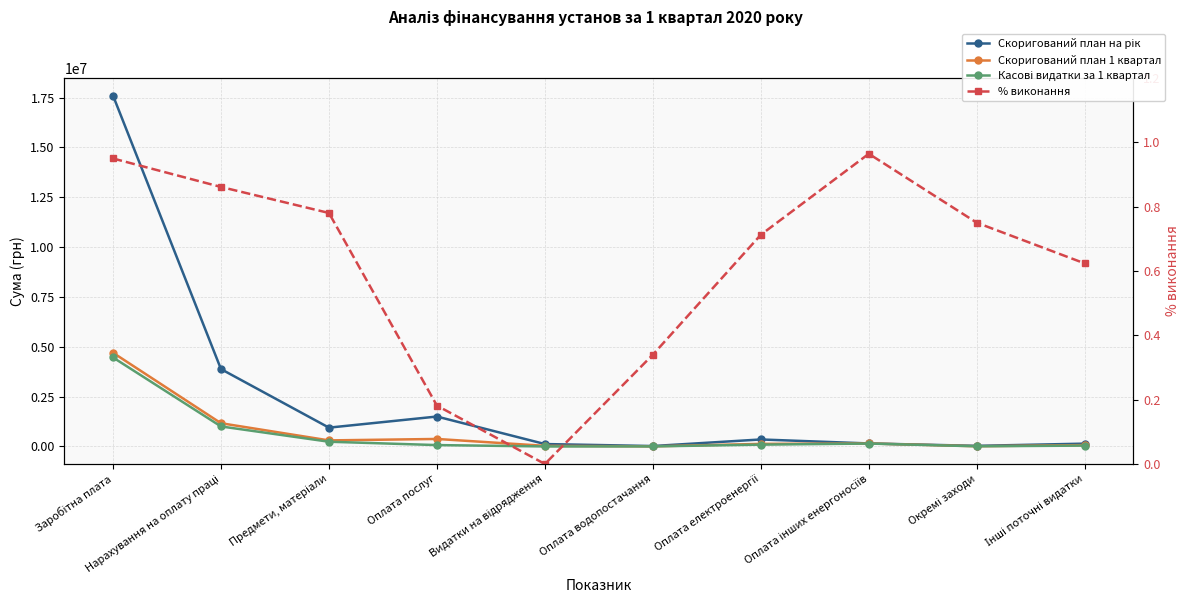

True or false: Касові видатки за 1 квартал has a value of 7500.0 at Окремі заходи.

True